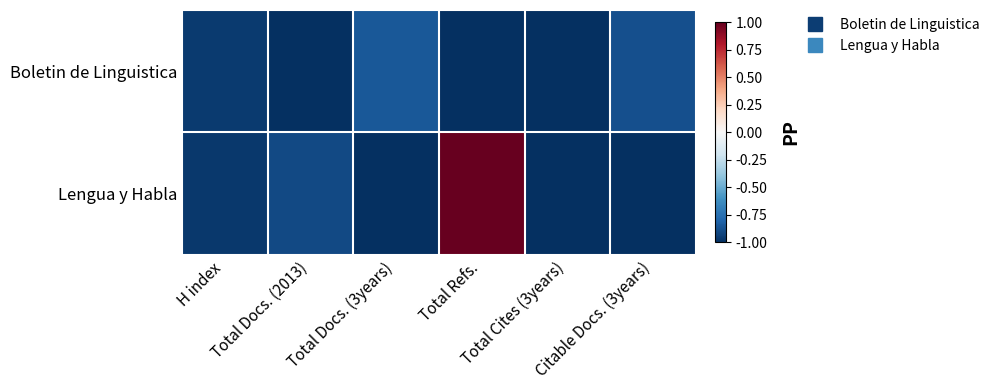

At which category is the sum across all series the highest?

Total Refs.